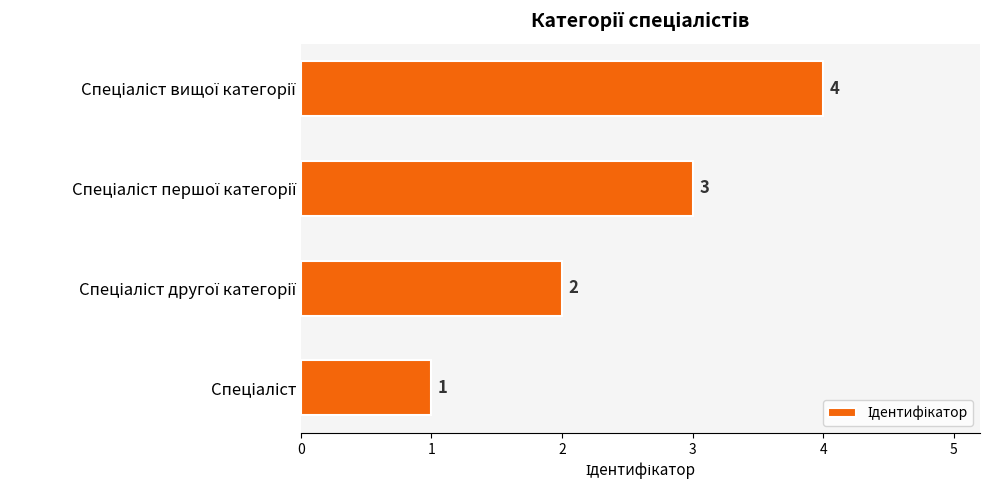

How many values are between 2 and 4?

3